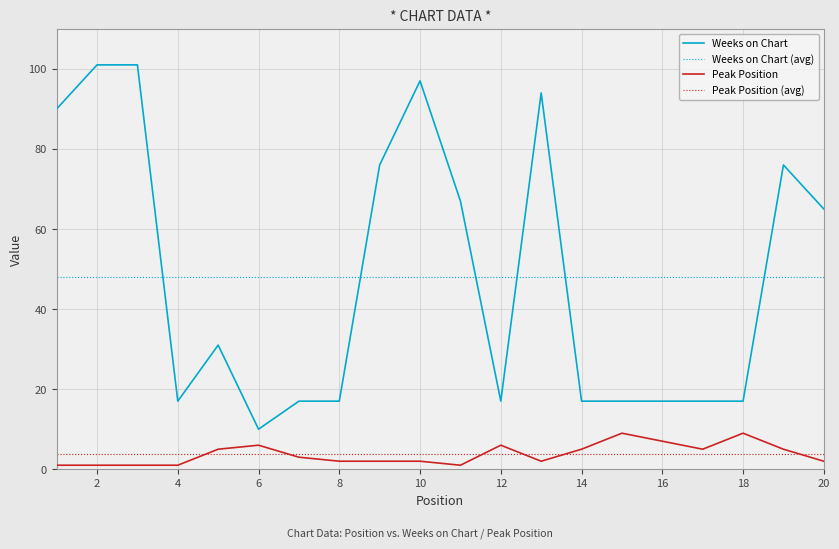

Reading right to left, extract all data points from this chart.

Weeks on Chart: 20=65	19=76	18=17	17=17	16=17	15=17	14=17	13=94	12=17	11=67	10=97	9=76	8=17	7=17	6=10	5=31	4=17	3=101	2=101	1=90
Peak Position: 20=2	19=5	18=9	17=5	16=7	15=9	14=5	13=2	12=6	11=1	10=2	9=2	8=2	7=3	6=6	5=5	4=1	3=1	2=1	1=1